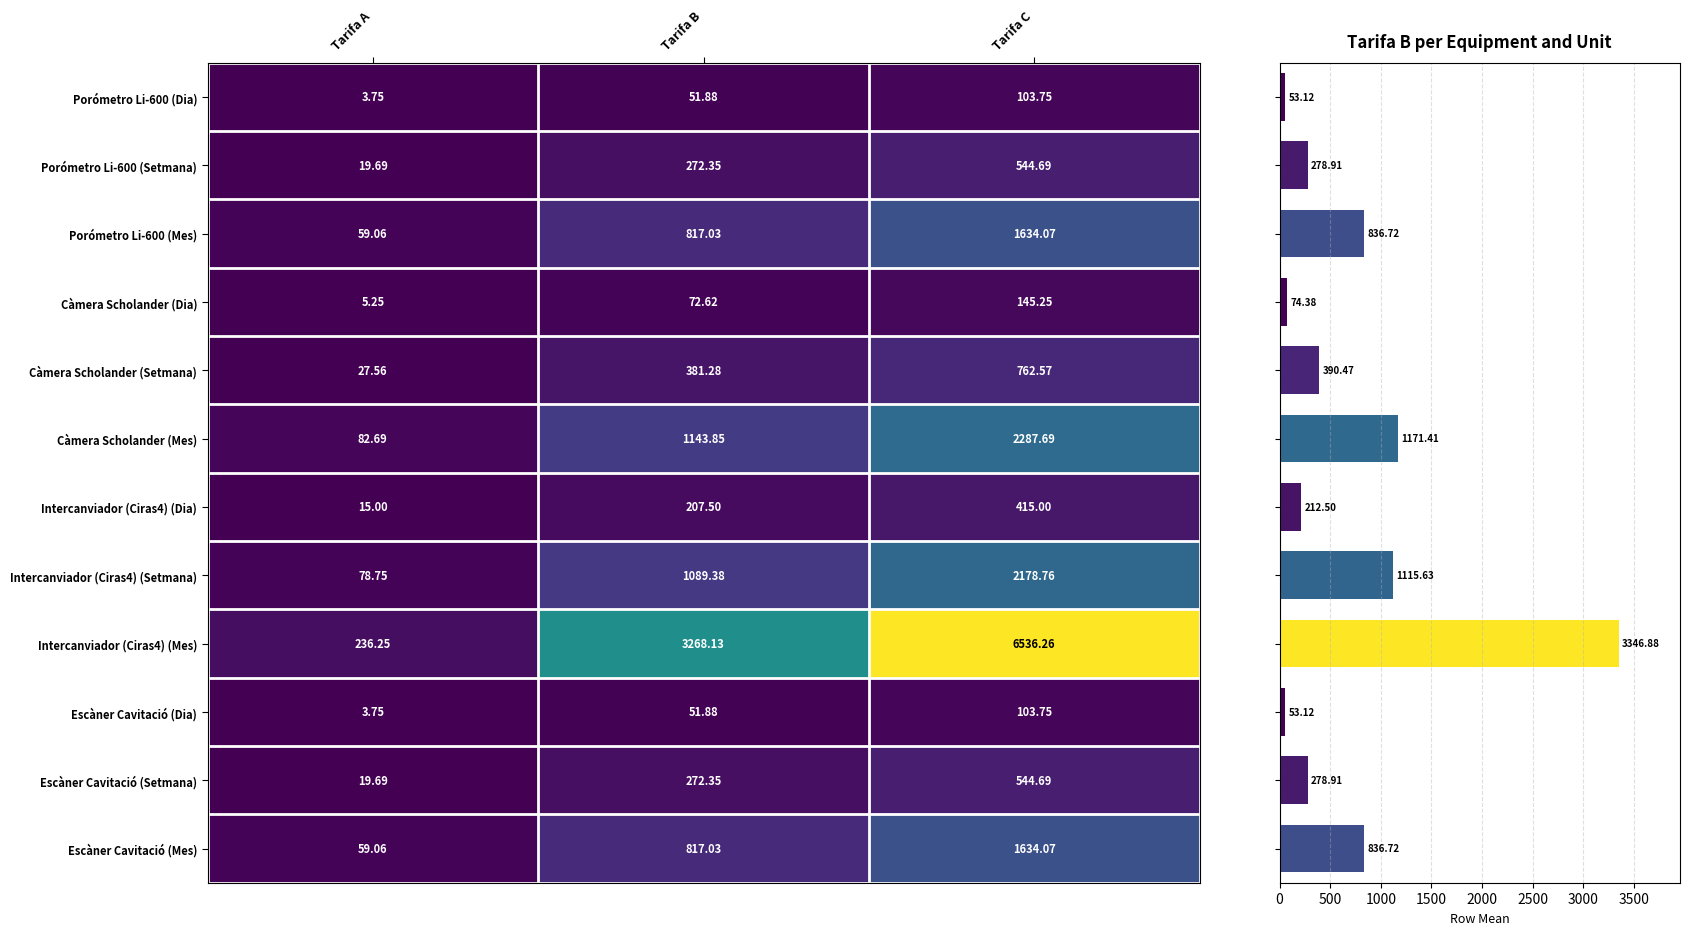

Is the value of Càmera Scholander (Dia) at Tarifa A greater than the value of Porómetro Li-600 (Mes) at Tarifa C?

No